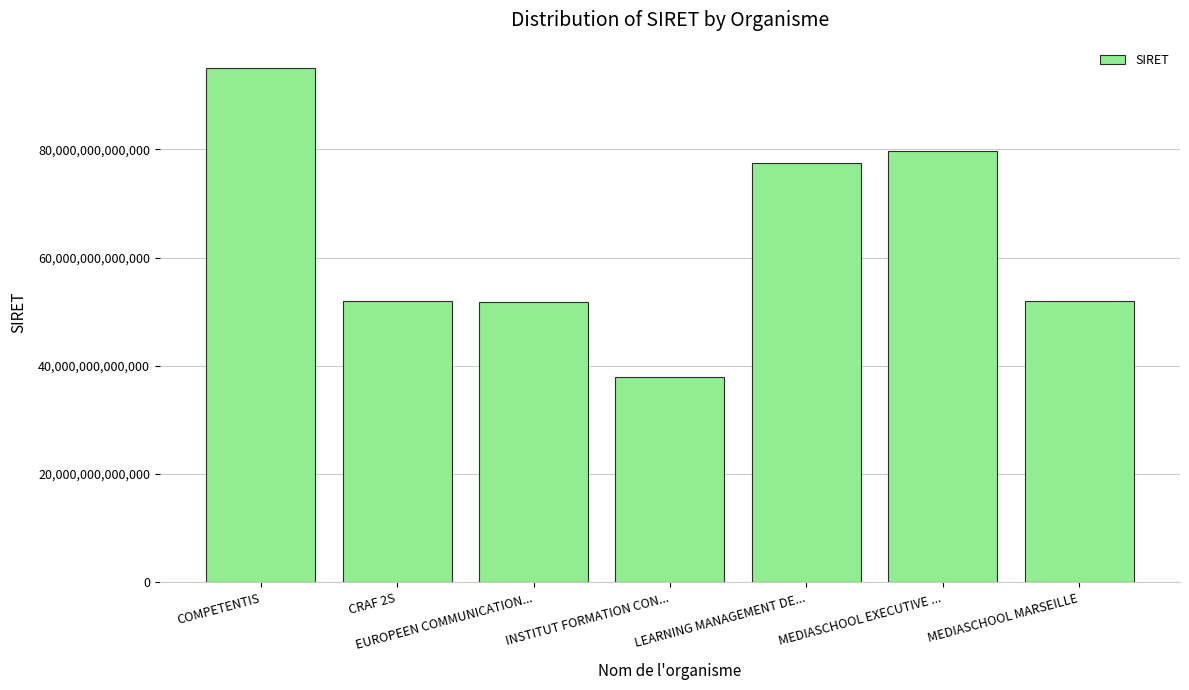

Approximately how many times larger is the value at MEDIASCHOOL EXECUTIVE ... compared to INSTITUT FORMATION CON...?

2.1